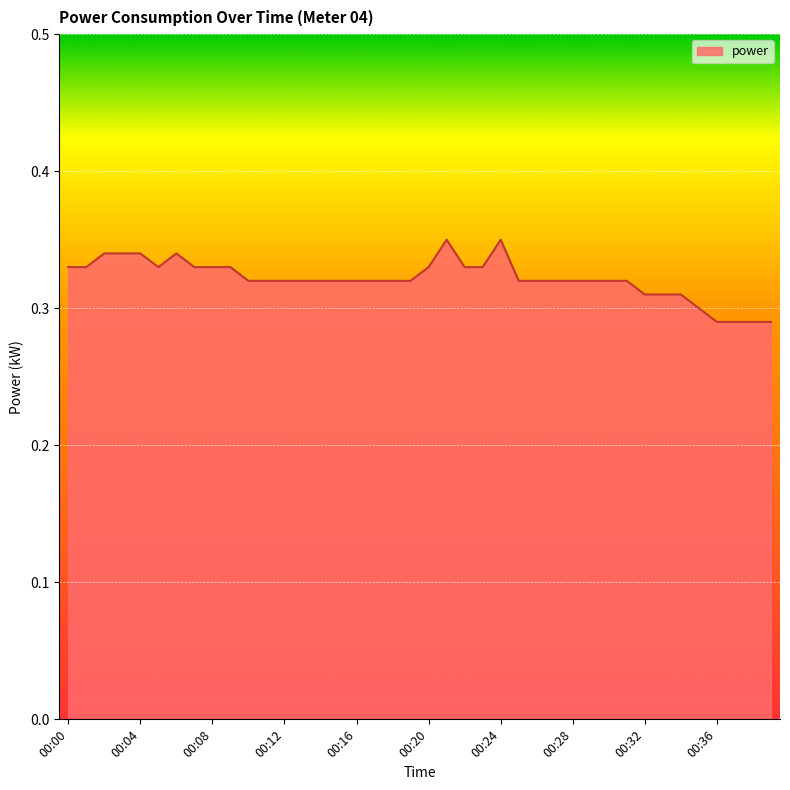

How many lines are shown in the chart?

1